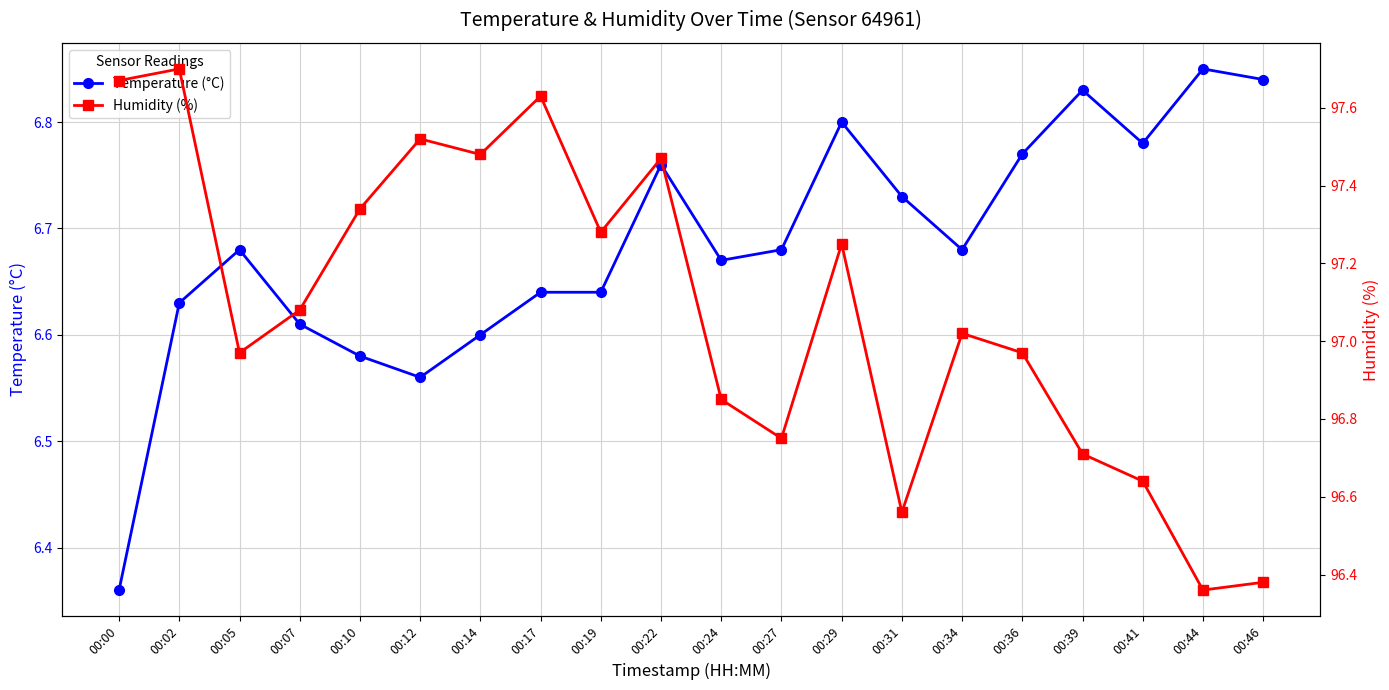

Reading left to right, what are all the values shown in this chart?

temperature: 6.4	6.6	6.7	6.6	6.6	6.6	6.6	6.6	6.6	6.8	6.7	6.7	6.8	6.7	6.7	6.8	6.8	6.8	6.8	6.8
humidity: 97.7	97.7	97.0	97.1	97.3	97.5	97.5	97.6	97.3	97.5	96.8	96.8	97.2	96.6	97.0	97.0	96.7	96.6	96.4	96.4